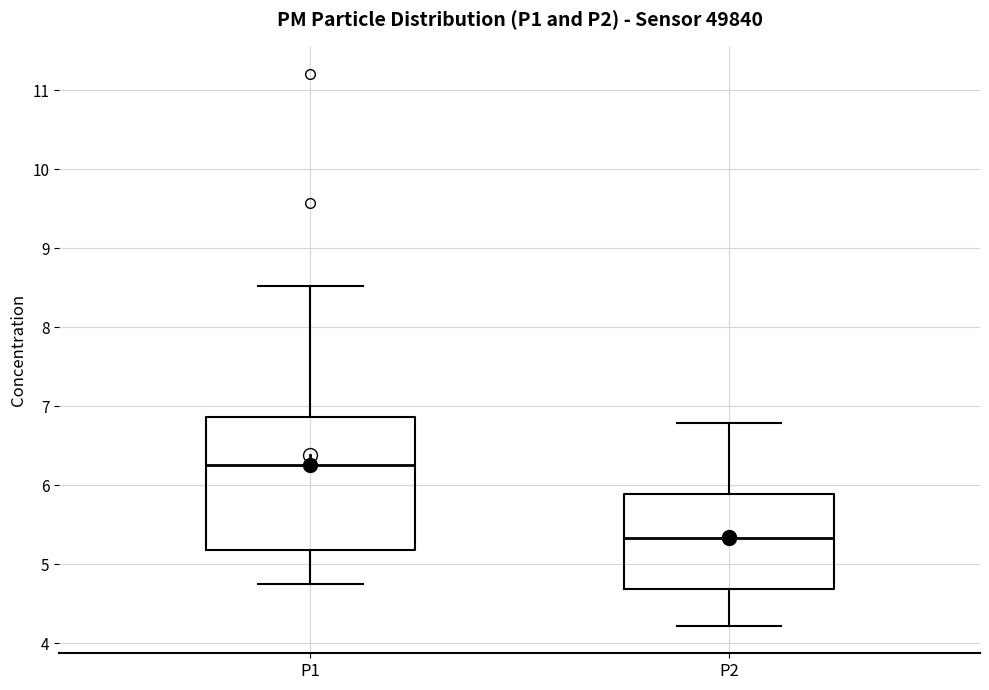

Reading left to right, transcribe this box plot: for each box, give where its median line is, the range the box spans, and where its two whiskers end, as read against the y-axis. The values are not printed on the chart, so give them approximately, as read against the axis.

P1: median 6.3, box 5.2 to 6.9, whiskers 4.8 to 8.5
P2: median 5.3, box 4.7 to 5.9, whiskers 4.2 to 6.8